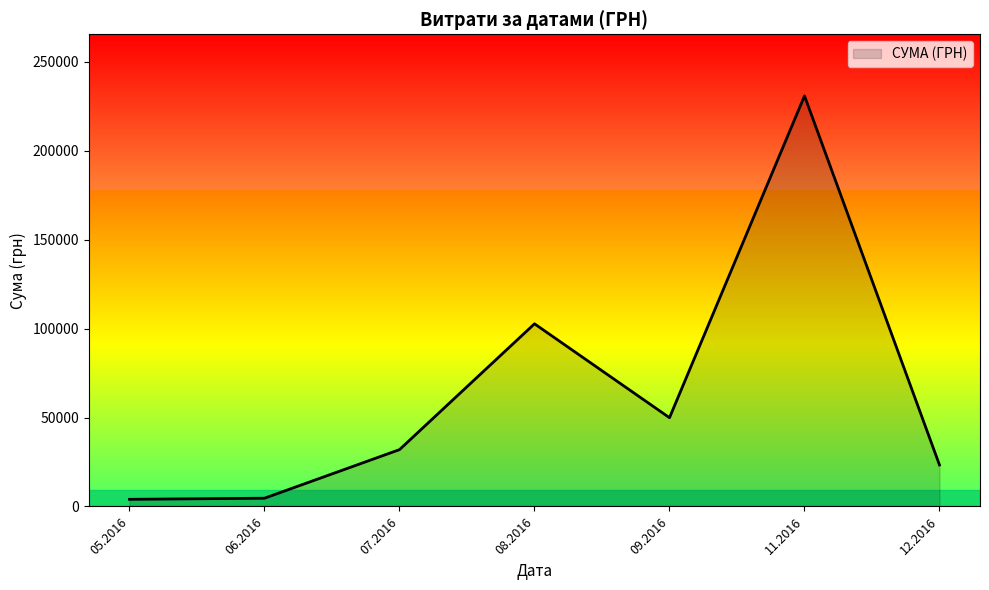

The value at 09.2016 is 49895.2. True or false?

True